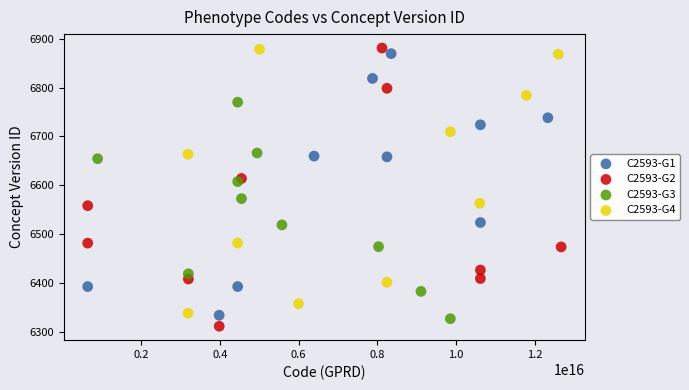

Which series reaches the minimum Y coordinate?

C2593-G2